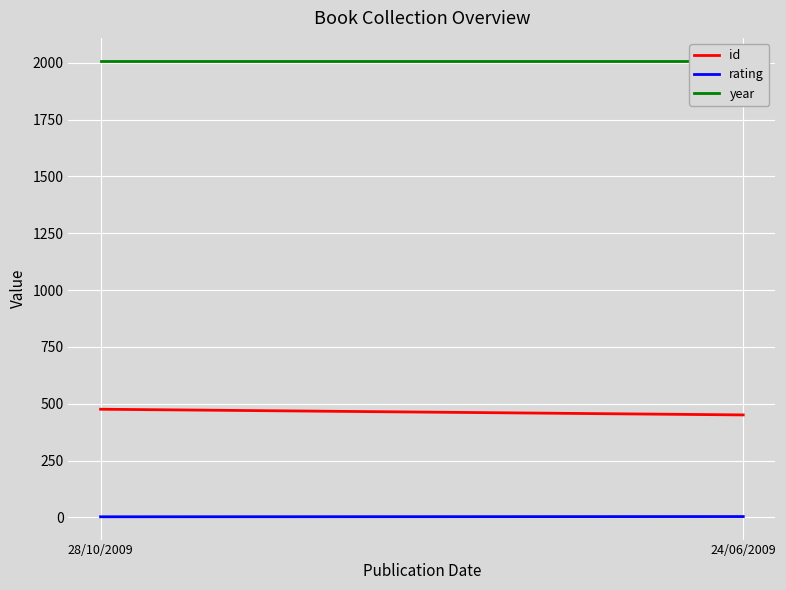

Between 28/10/2009 and 24/06/2009, which series saw the biggest shift?

id